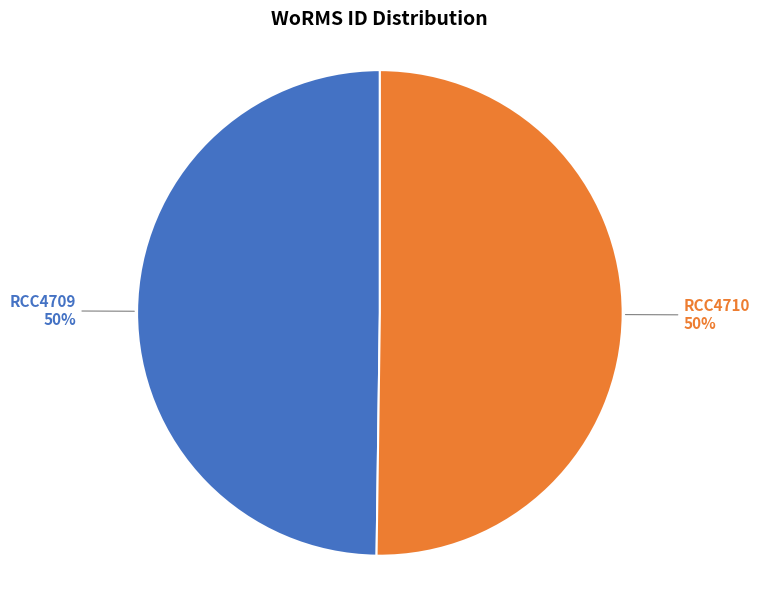

Combined, do RCC4709 and RCC4710 account for over 50%?

Yes